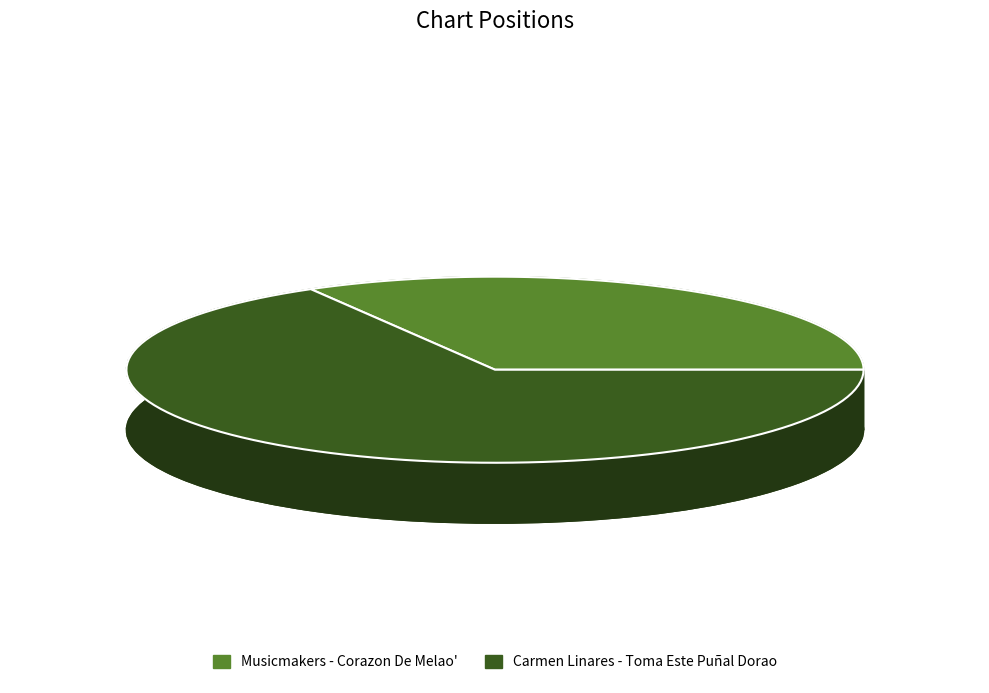

What is the smallest slice in the pie chart?

Musicmakers - Corazon De Melao'